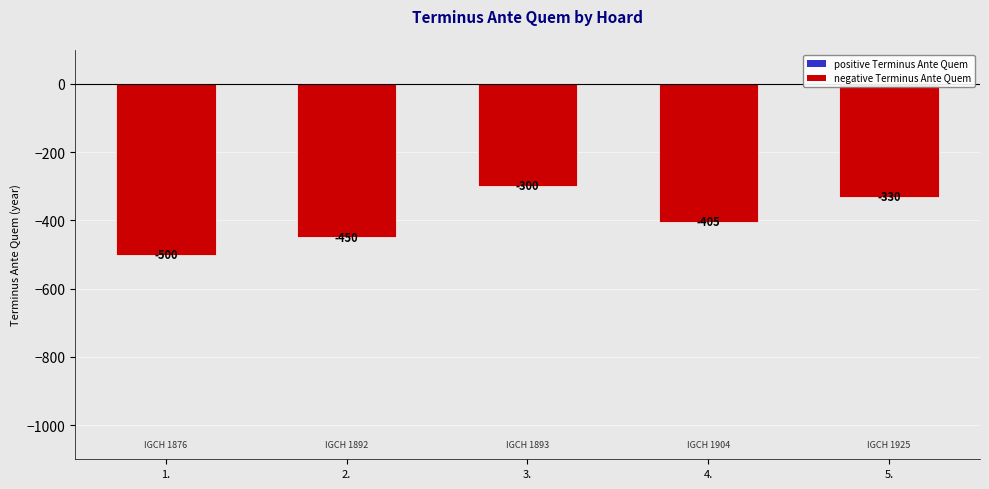

List the labels in order of value, largest first.

3., 5., 4., 2., 1.